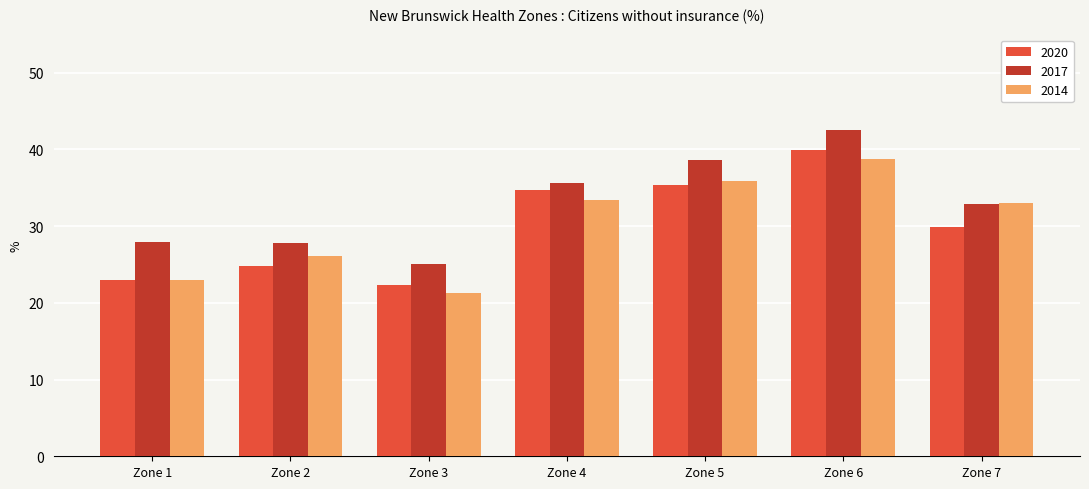

At which category is the sum across all series the highest?

Zone 6